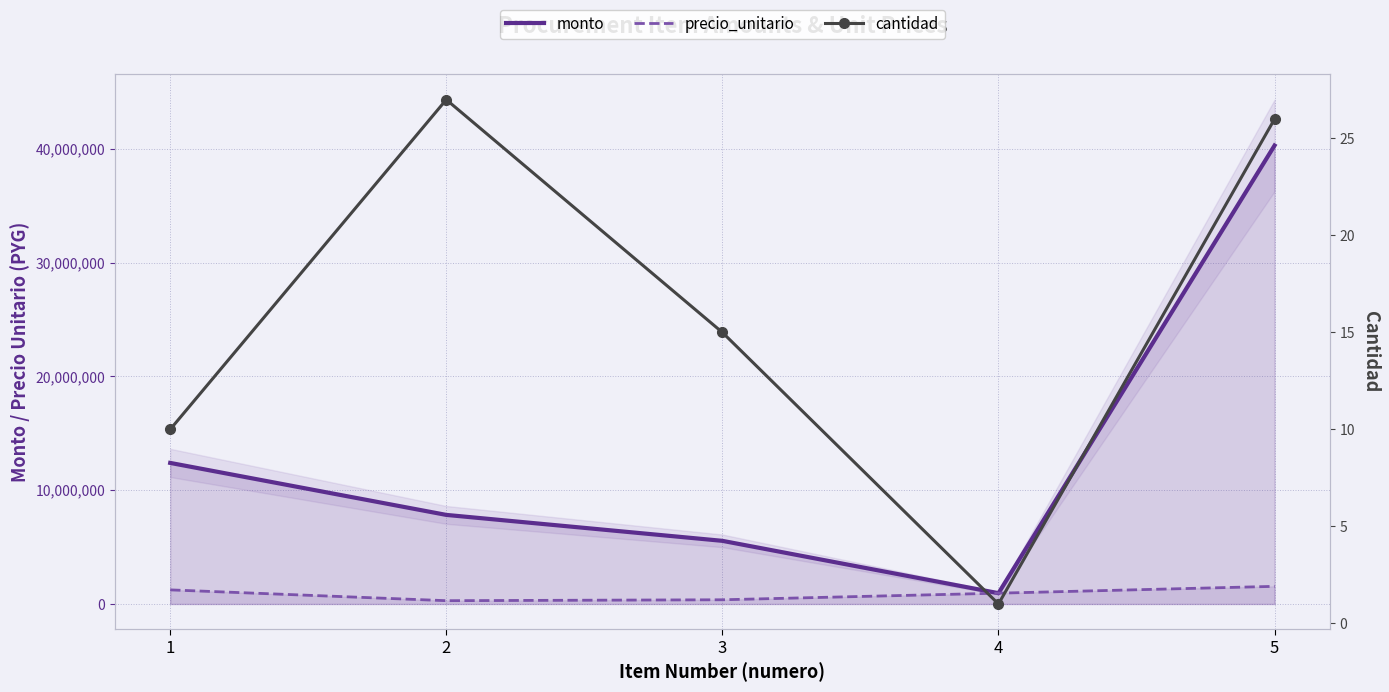

How many lines are shown in the chart?

3